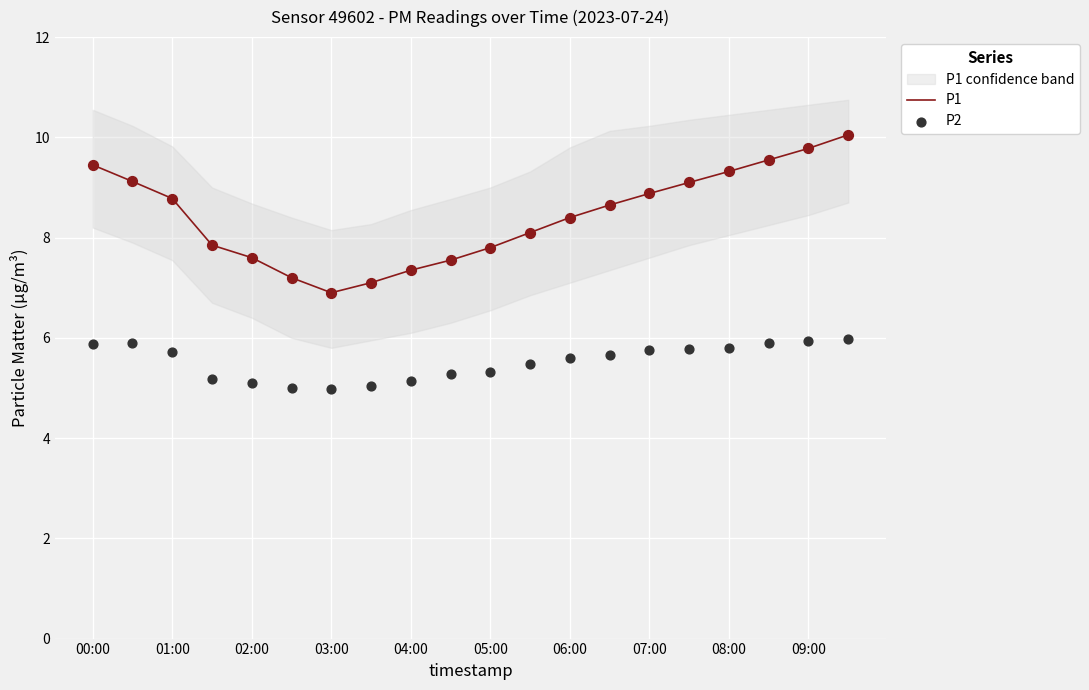

The value of P1 at 05:00 is 13.0. True or false?

False